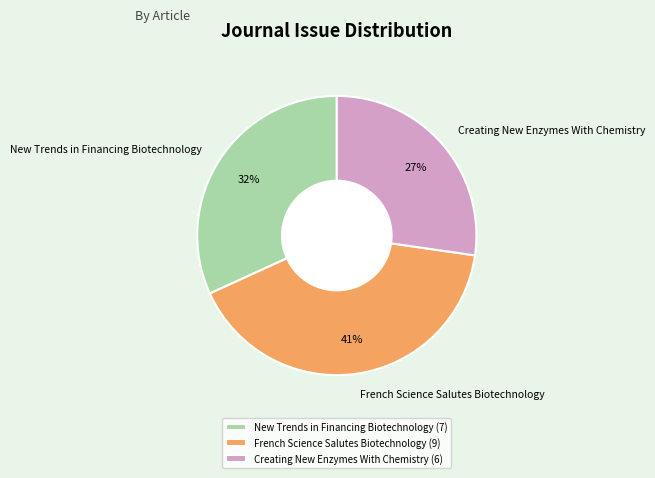

Is New Trends in Financing Biotechnology the majority of the pie?

No